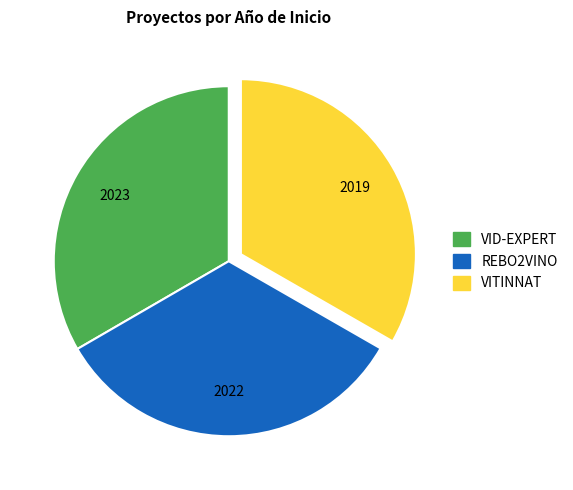

Is it true that VITINNAT is 33% of the pie?

True